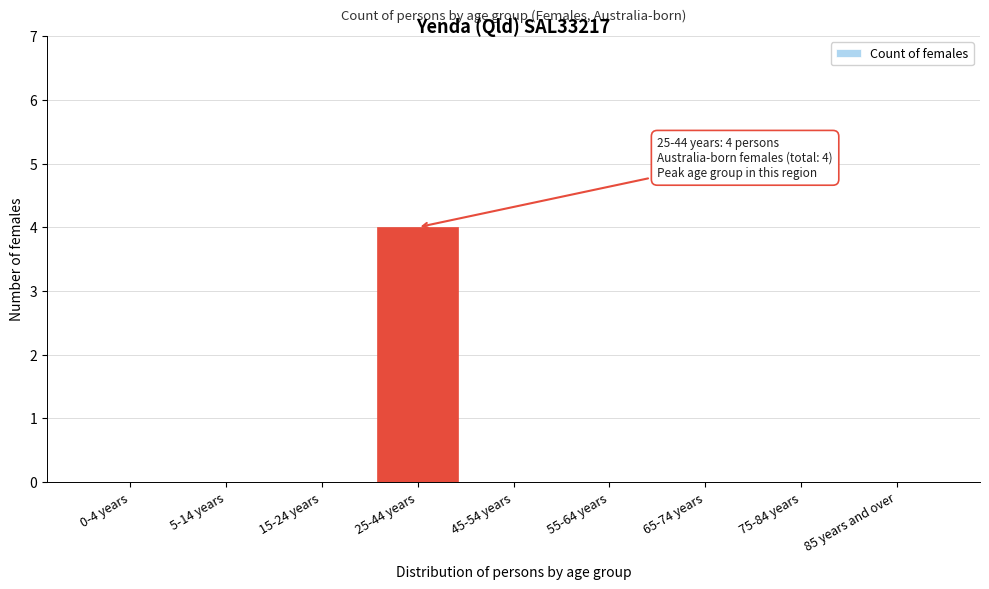

Reading left to right, what are all the values shown in this chart?

0-4 years=0	5-14 years=0	15-24 years=0	25-44 years=4	45-54 years=0	55-64 years=0	65-74 years=0	75-84 years=0	85 years and over=0